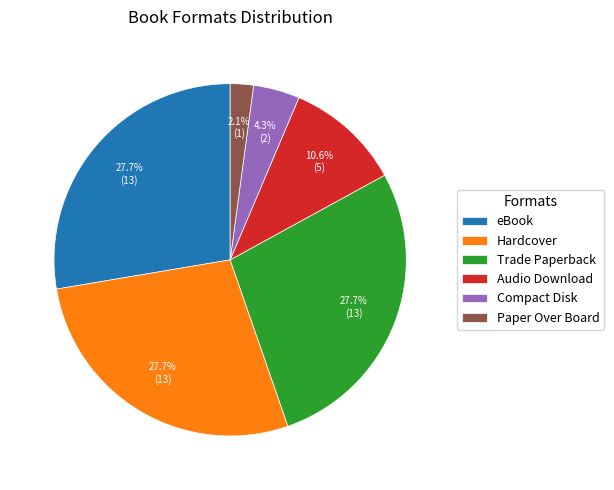

Is it true that Hardcover is 37% of the pie?

False